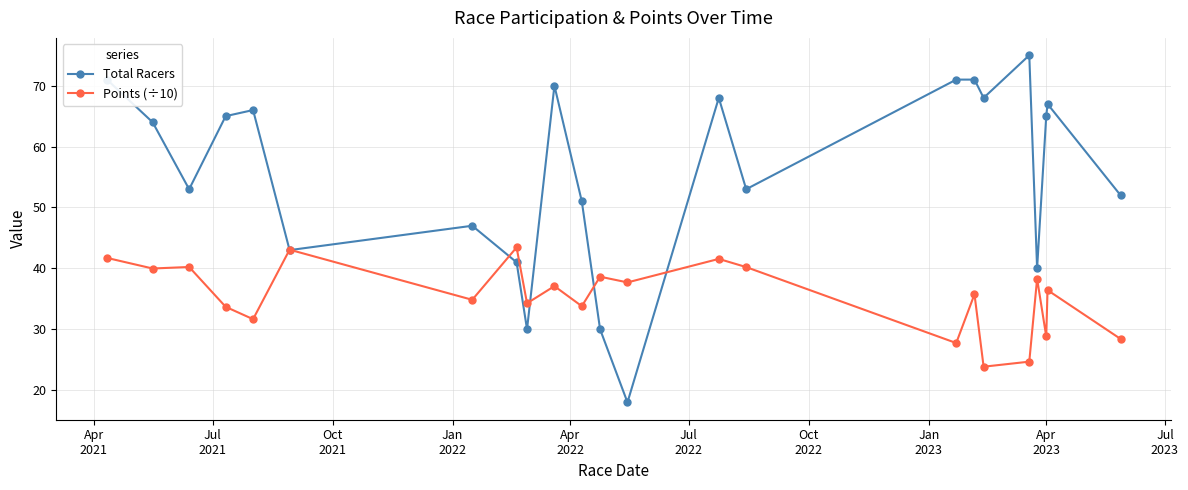

How many data points does each series have?

23